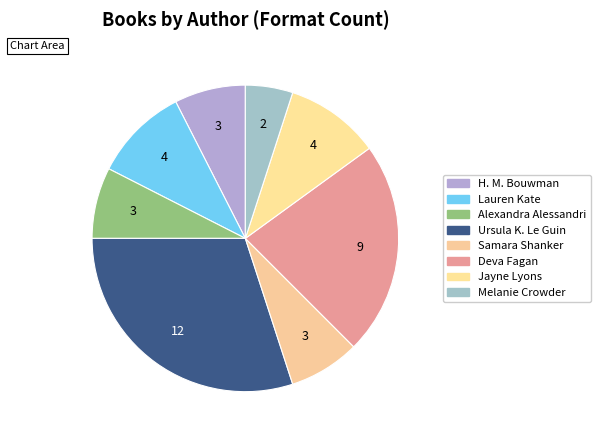

How many slices are in this pie chart?

8